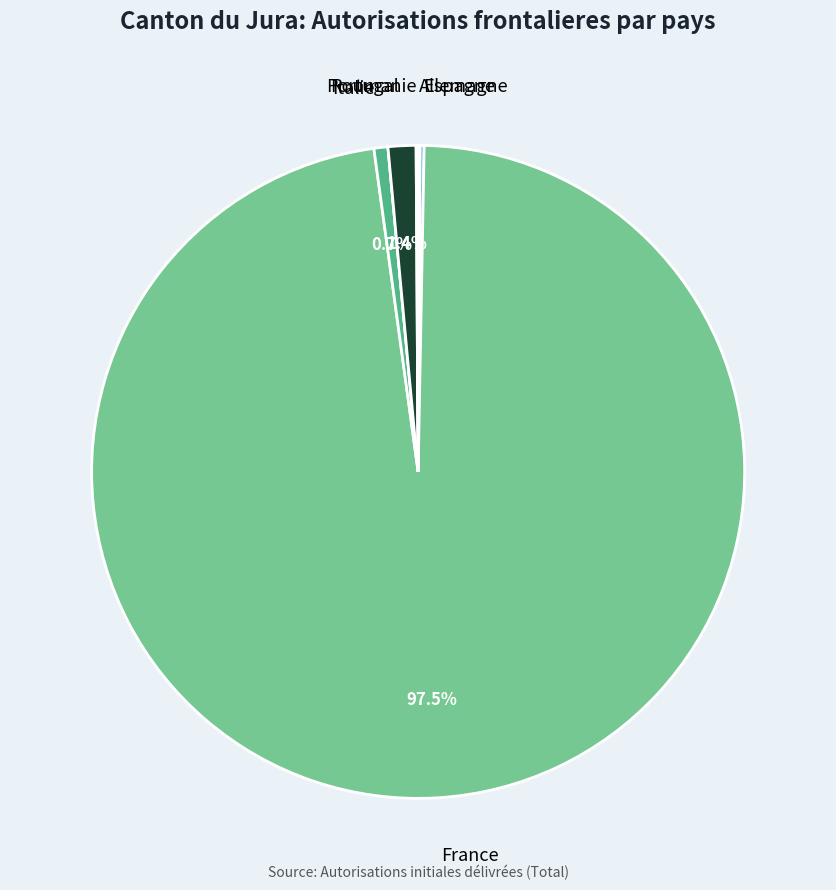

To the nearest percent, what is the average slice percentage?

12%